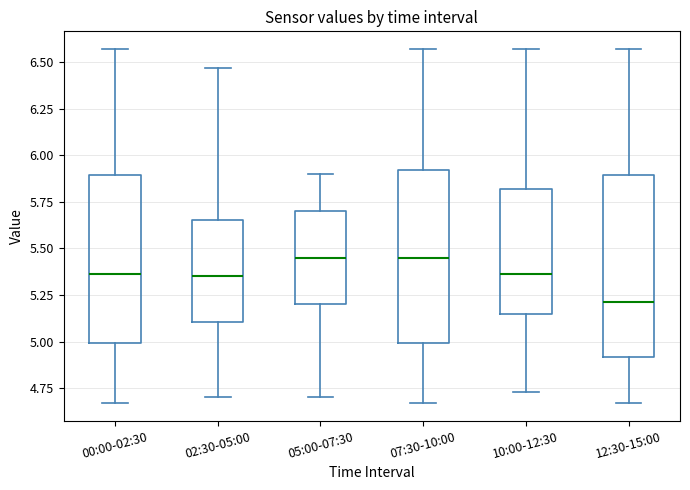

Reading left to right, read every box against the y-axis: the position of its median line, the range the box covers, and the ends of its whiskers. The values are not printed on the chart, so give them approximately, as read against the axis.

00:00-02:30: median 5.35, box 5.00 to 5.90, whiskers 4.65 to 6.55
02:30-05:00: median 5.35, box 5.10 to 5.65, whiskers 4.70 to 6.45
05:00-07:30: median 5.45, box 5.20 to 5.70, whiskers 4.70 to 5.90
07:30-10:00: median 5.45, box 5.00 to 5.90, whiskers 4.65 to 6.55
10:00-12:30: median 5.35, box 5.15 to 5.80, whiskers 4.75 to 6.55
12:30-15:00: median 5.20, box 4.90 to 5.90, whiskers 4.65 to 6.55